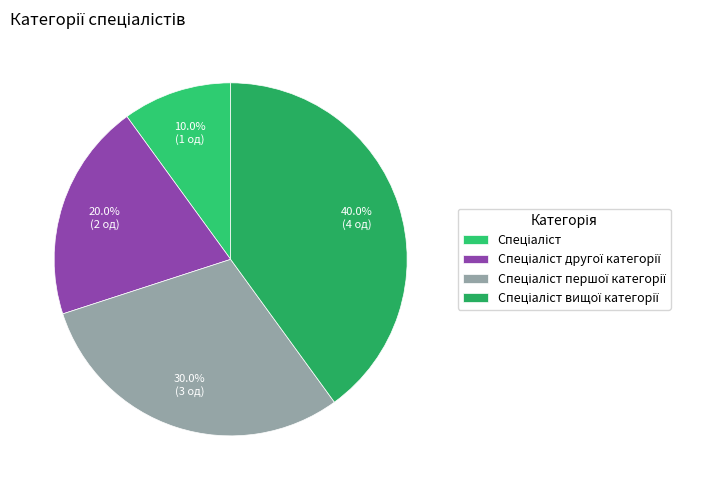

Is there a majority slice in this chart?

No